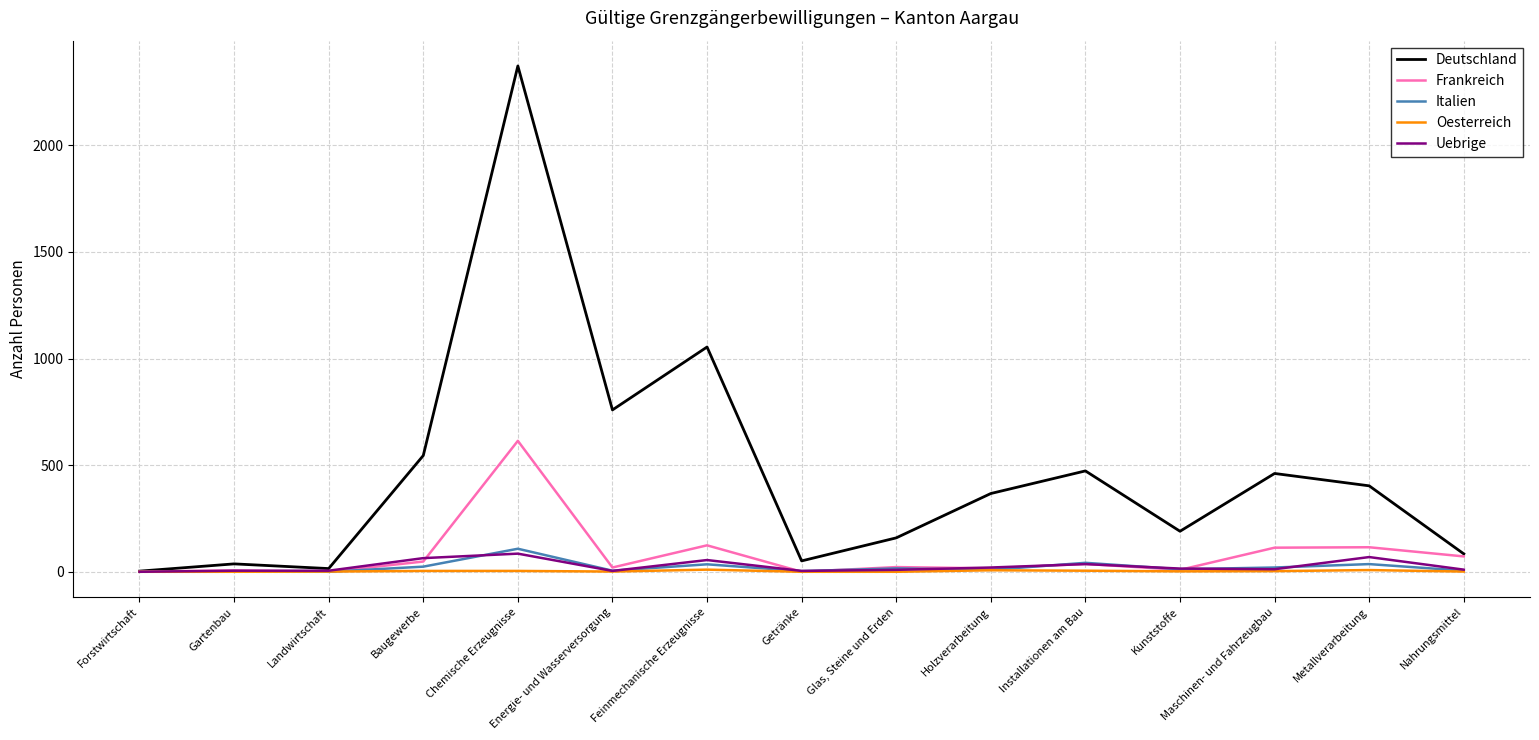

The value of Deutschland at Energie- und Wasserversorgung is 759. True or false?

True